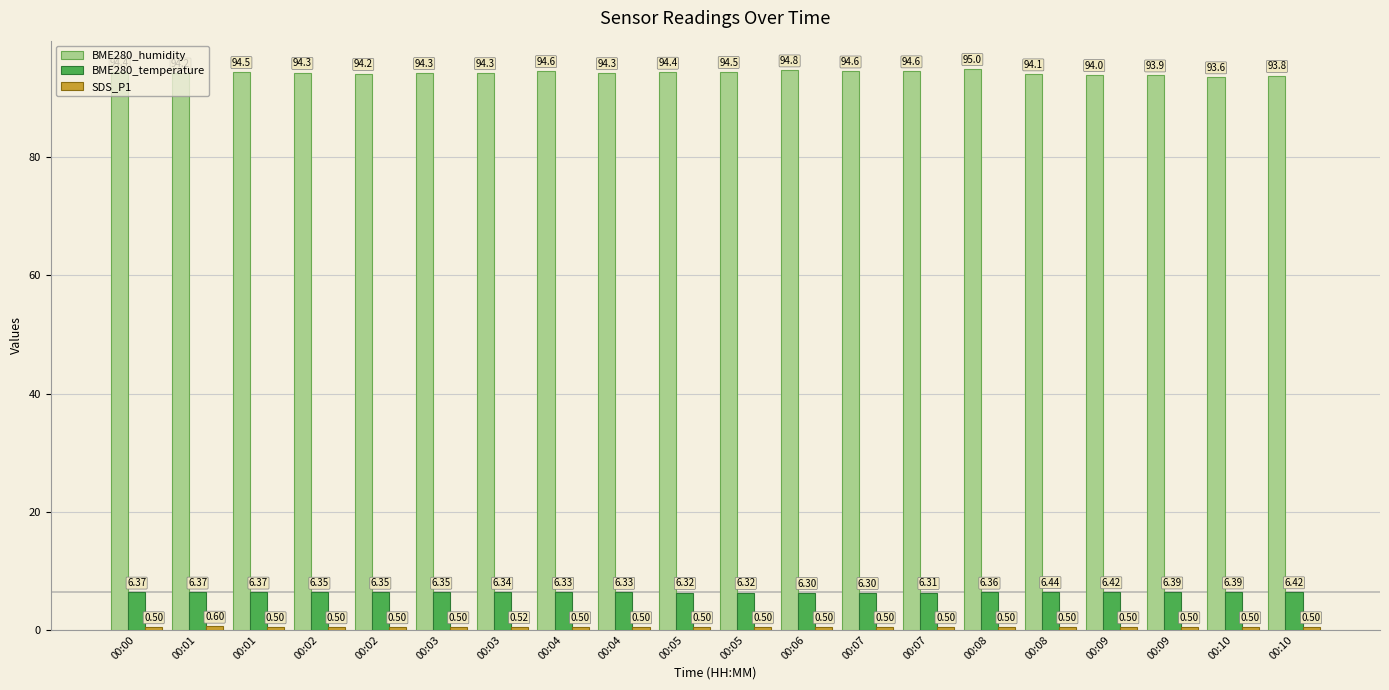

Between 00:04 and 00:09, which is larger?

00:04